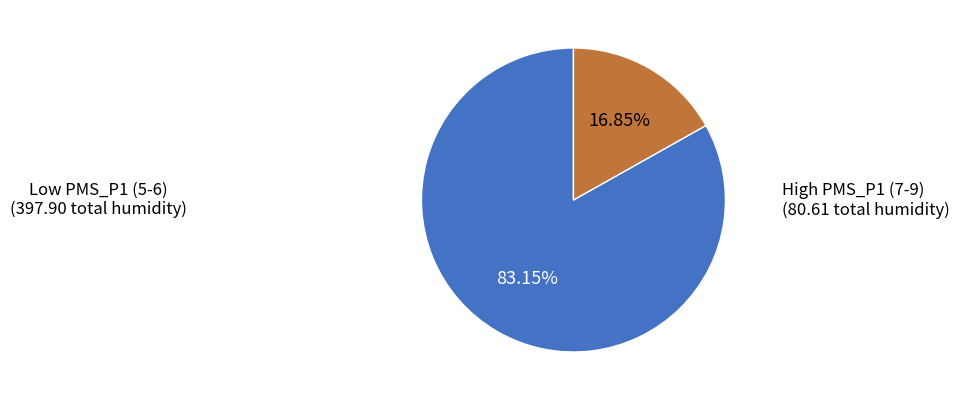

Is there any slice that represents more than half of the pie?

Yes